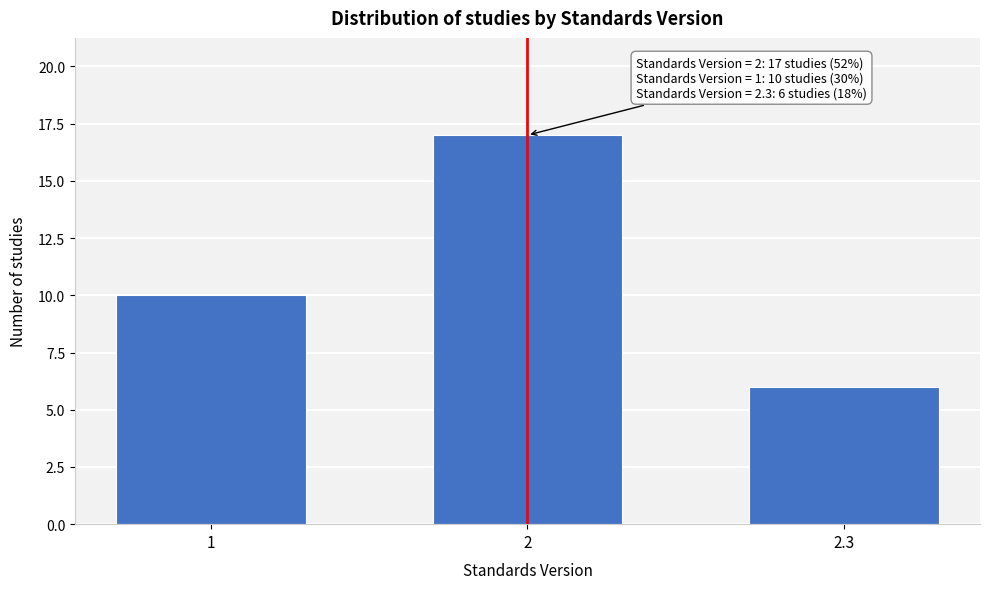

Reading left to right, what are all the values shown in this chart?

10	17	6